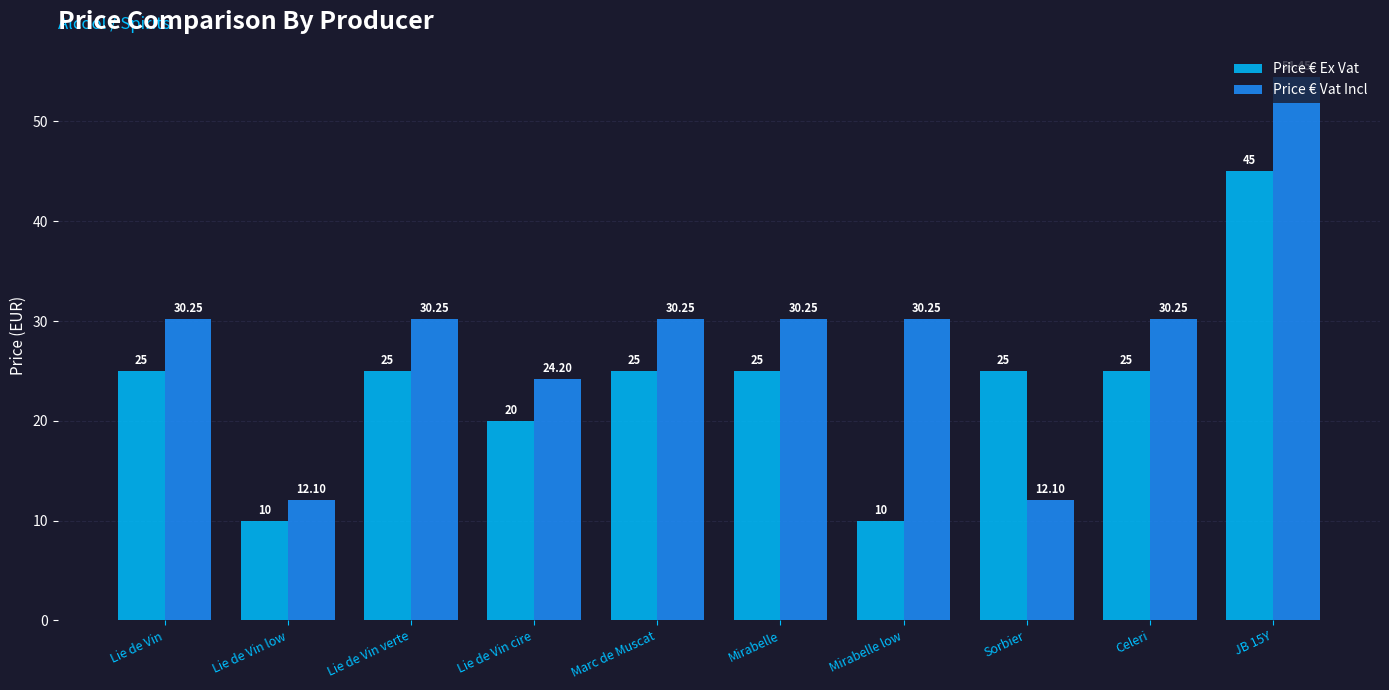

At how many categories does at least one series exceed 22?

9